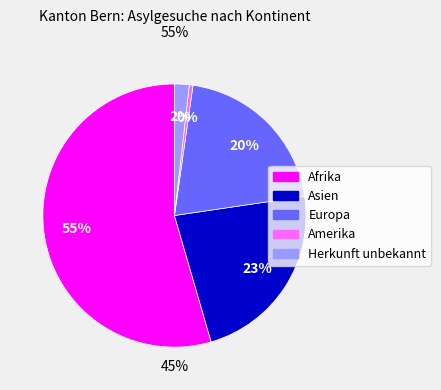

Combined, what portion of the pie is Amerika and Asien?

23.3%